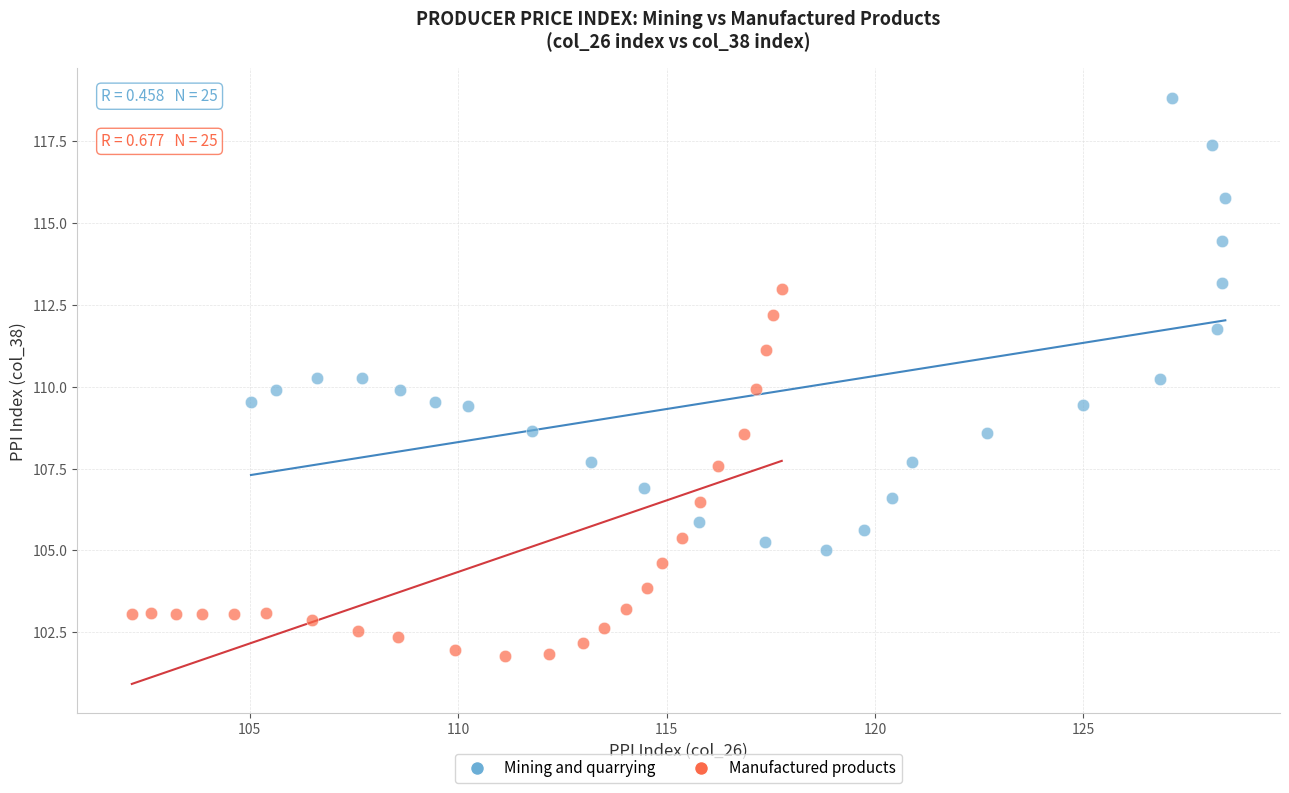

Which series reaches the maximum Y coordinate?

Mining and quarrying